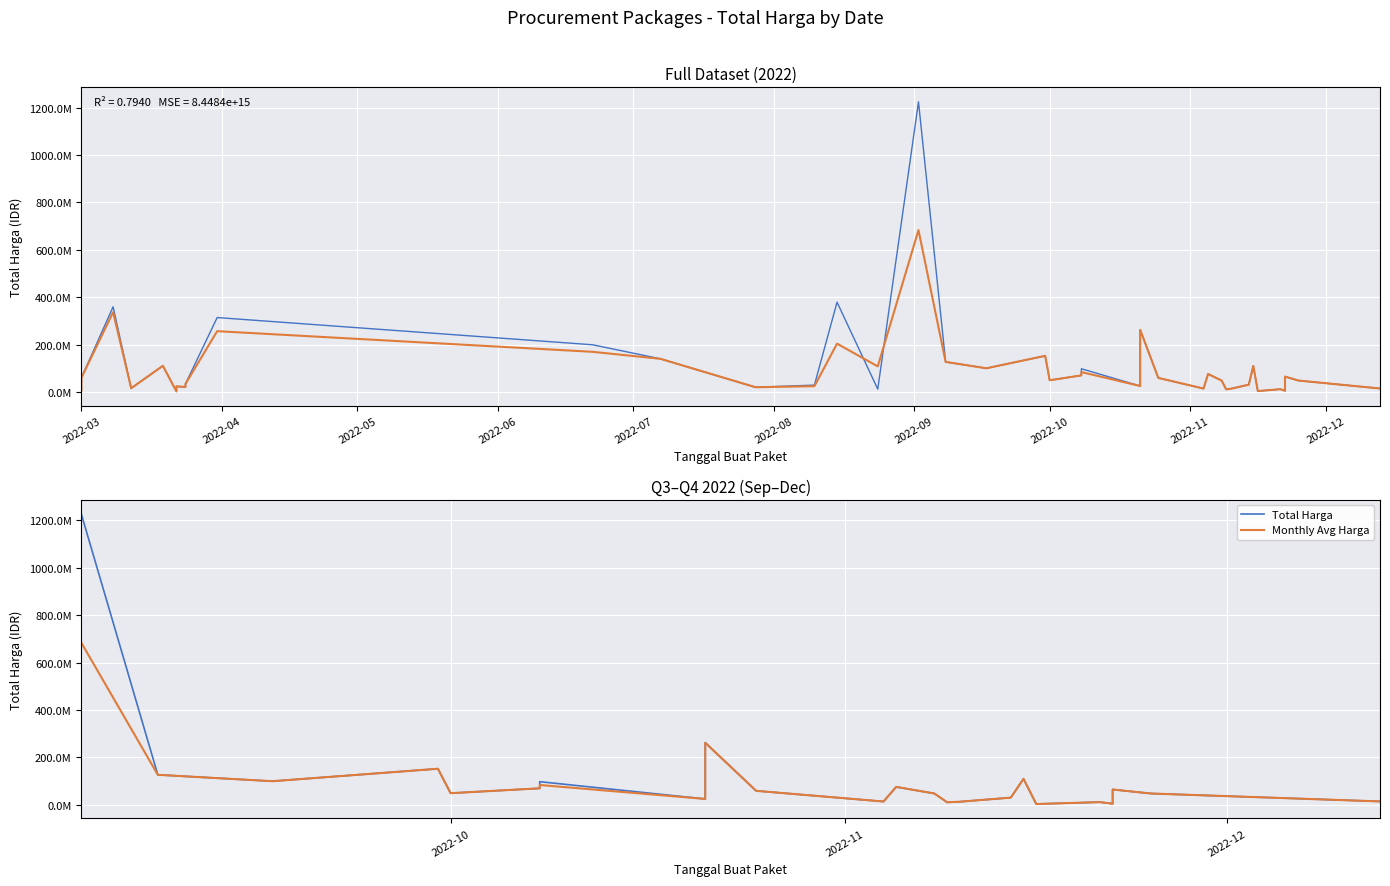

Does the chart display data point markers on the line(s)?

No